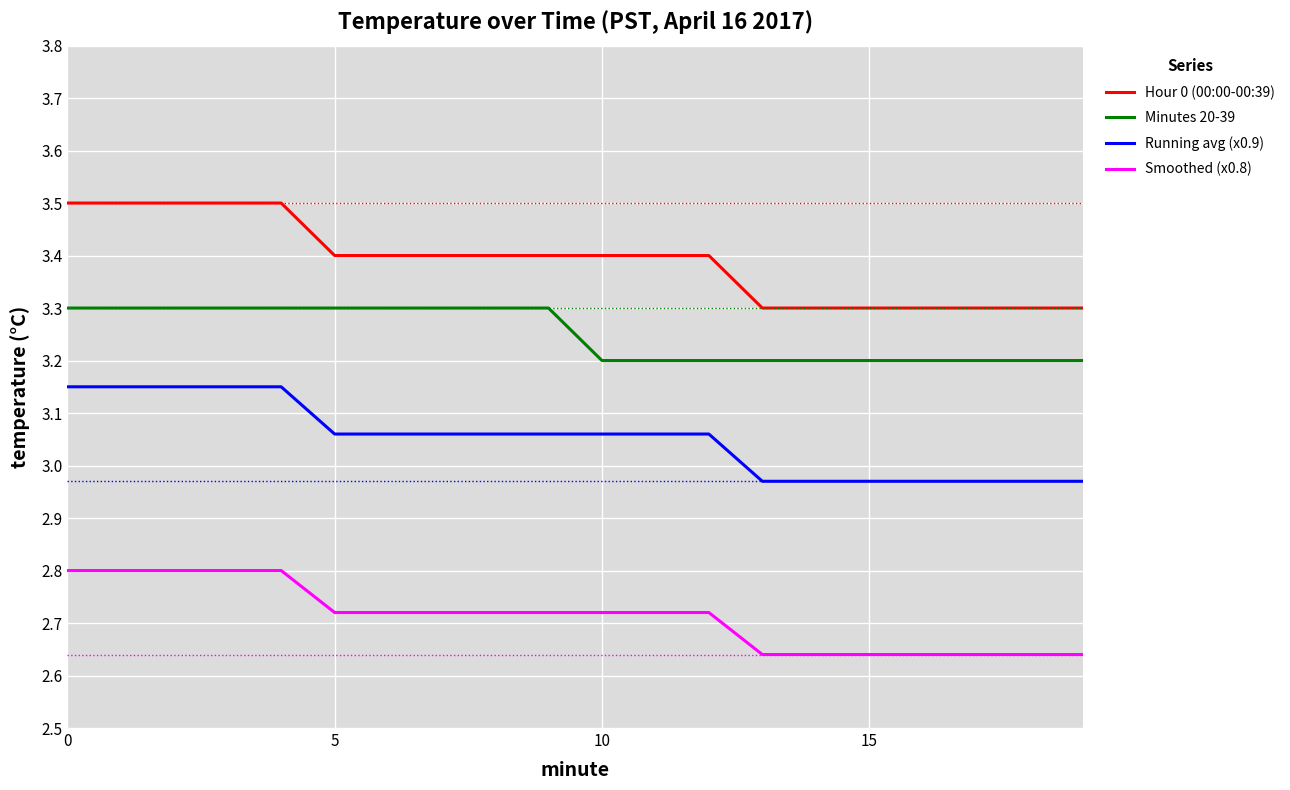

List the series in order of their overall mean, lowest first.

Smoothed (x0.8), Running avg (x0.9), Minutes 20-39, Hour 0 (00:00-00:39)